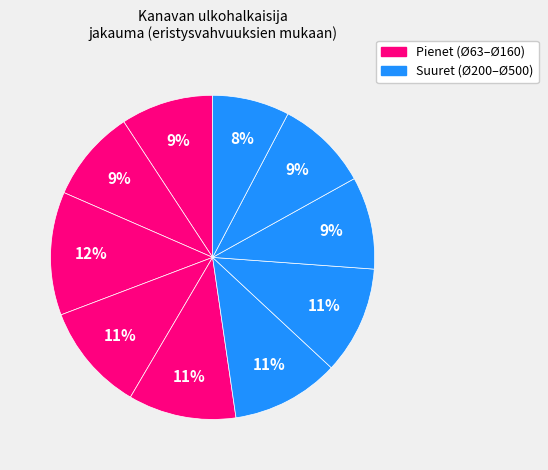

Is there any slice that represents more than half of the pie?

No